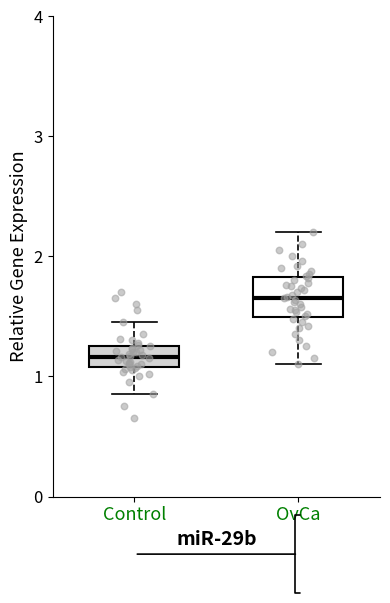

Where is the lower edge of the box for Control on the y-axis? The values are not printed on the chart, so give them approximately, as read against the axis.

1.1